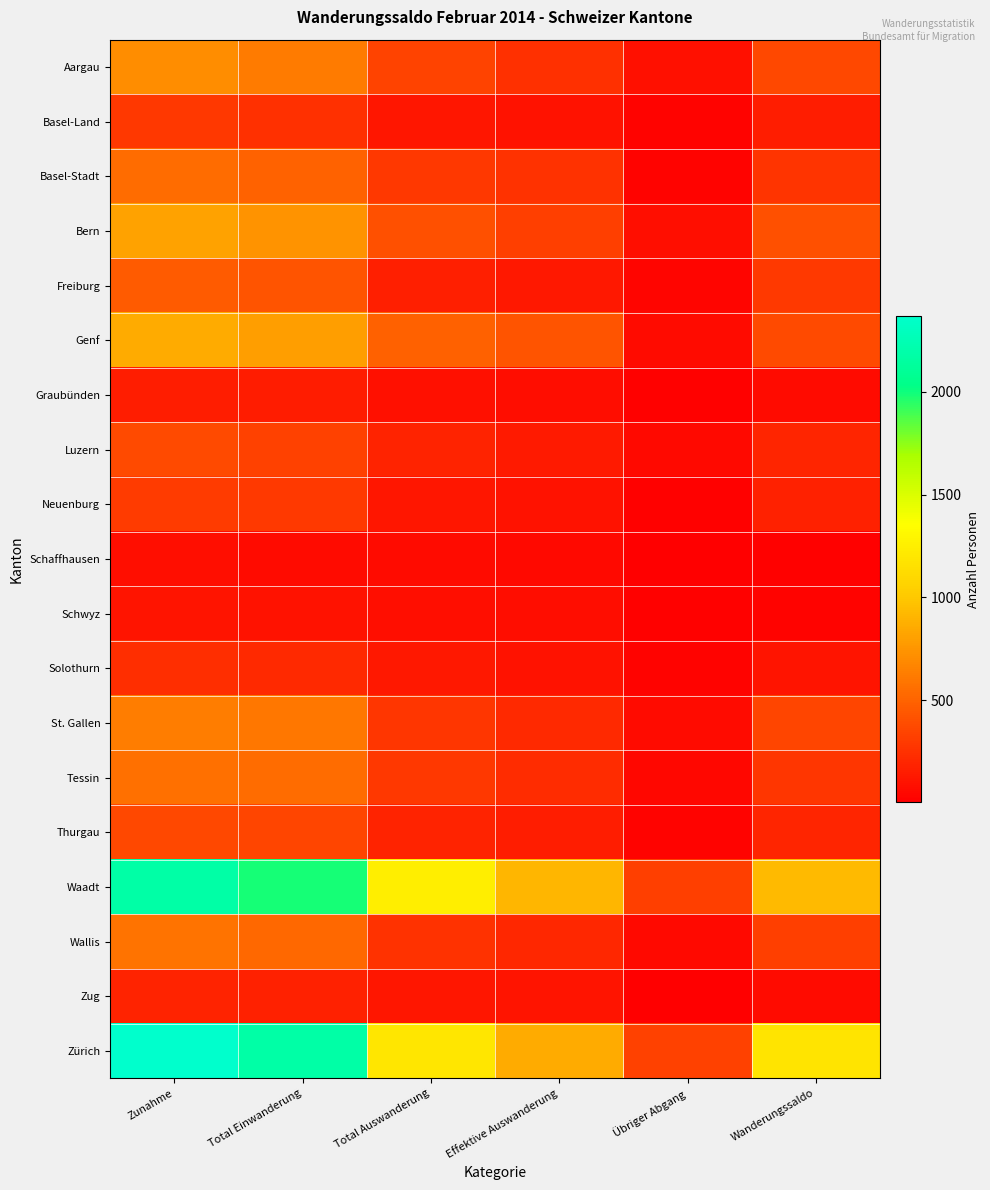

Reading right to left, extract all data points from this chart.

Aargau: Wanderungssaldo=371	Übriger Abgang=92	Effektive Auswanderung=247	Total Auswanderung=339	Total Einwanderung=621	Zunahme=710
Basel-Land: Wanderungssaldo=160	Übriger Abgang=23	Effektive Auswanderung=100	Total Auswanderung=123	Total Einwanderung=250	Zunahme=283
Basel-Stadt: Wanderungssaldo=265	Übriger Abgang=24	Effektive Auswanderung=259	Total Auswanderung=283	Total Einwanderung=502	Zunahme=548
Bern: Wanderungssaldo=409	Übriger Abgang=85	Effektive Auswanderung=321	Total Auswanderung=406	Total Einwanderung=743	Zunahme=815
Freiburg: Wanderungssaldo=299	Übriger Abgang=35	Effektive Auswanderung=128	Total Auswanderung=163	Total Einwanderung=425	Zunahme=462
Genf: Wanderungssaldo=377	Übriger Abgang=63	Effektive Auswanderung=422	Total Auswanderung=485	Total Einwanderung=795	Zunahme=862
Graubünden: Wanderungssaldo=68	Übriger Abgang=16	Effektive Auswanderung=73	Total Auswanderung=89	Total Einwanderung=143	Zunahme=157
Luzern: Wanderungssaldo=192	Übriger Abgang=51	Effektive Auswanderung=137	Total Auswanderung=188	Total Einwanderung=335	Zunahme=380
Neuenburg: Wanderungssaldo=179	Übriger Abgang=18	Effektive Auswanderung=105	Total Auswanderung=123	Total Einwanderung=291	Zunahme=302
Schaffhausen: Wanderungssaldo=19	Übriger Abgang=8	Effektive Auswanderung=57	Total Auswanderung=65	Total Einwanderung=68	Zunahme=84
Schwyz: Wanderungssaldo=28	Übriger Abgang=14	Effektive Auswanderung=72	Total Auswanderung=86	Total Einwanderung=105	Zunahme=114
Solothurn: Wanderungssaldo=108	Übriger Abgang=30	Effektive Auswanderung=99	Total Auswanderung=129	Total Einwanderung=215	Zunahme=237
St. Gallen: Wanderungssaldo=353	Übriger Abgang=62	Effektive Auswanderung=212	Total Auswanderung=274	Total Einwanderung=597	Zunahme=627
Tessin: Wanderungssaldo=281	Übriger Abgang=49	Effektive Auswanderung=233	Total Auswanderung=282	Total Einwanderung=542	Zunahme=563
Thurgau: Wanderungssaldo=191	Übriger Abgang=23	Effektive Auswanderung=159	Total Auswanderung=182	Total Einwanderung=354	Zunahme=373
Waadt: Wanderungssaldo=936	Übriger Abgang=327	Effektive Auswanderung=918	Total Auswanderung=1245	Total Einwanderung=1988	Zunahme=2181
Wallis: Wanderungssaldo=325	Übriger Abgang=52	Effektive Auswanderung=204	Total Auswanderung=256	Total Einwanderung=529	Zunahme=581
Zug: Wanderungssaldo=67	Übriger Abgang=4	Effektive Auswanderung=114	Total Auswanderung=118	Total Einwanderung=175	Zunahme=185
Zürich: Wanderungssaldo=1181	Übriger Abgang=331	Effektive Auswanderung=858	Total Auswanderung=1189	Total Einwanderung=2185	Zunahme=2370